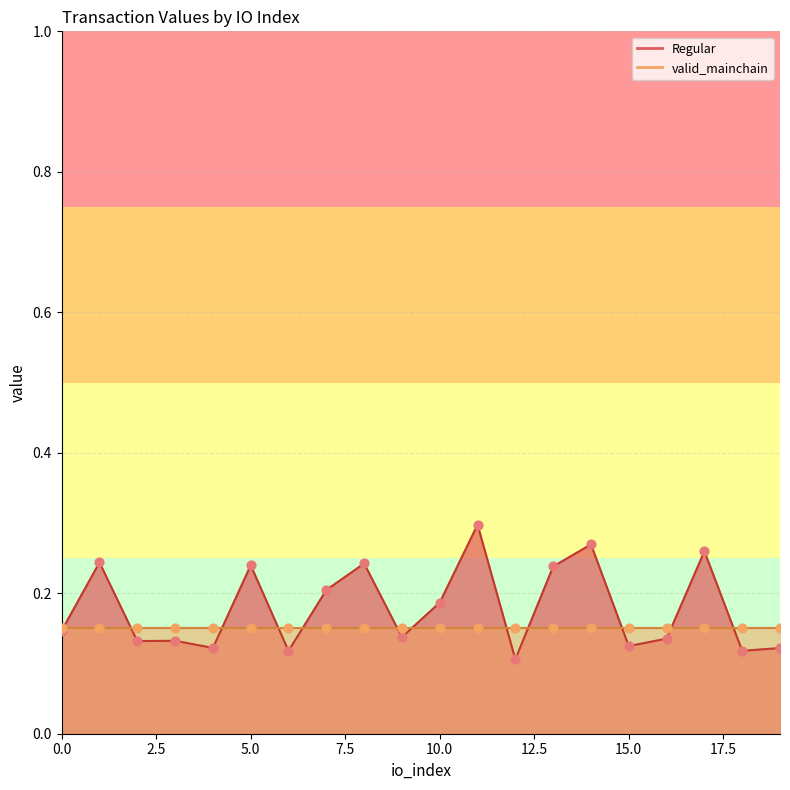

Between 8 and 3, which is larger?

8